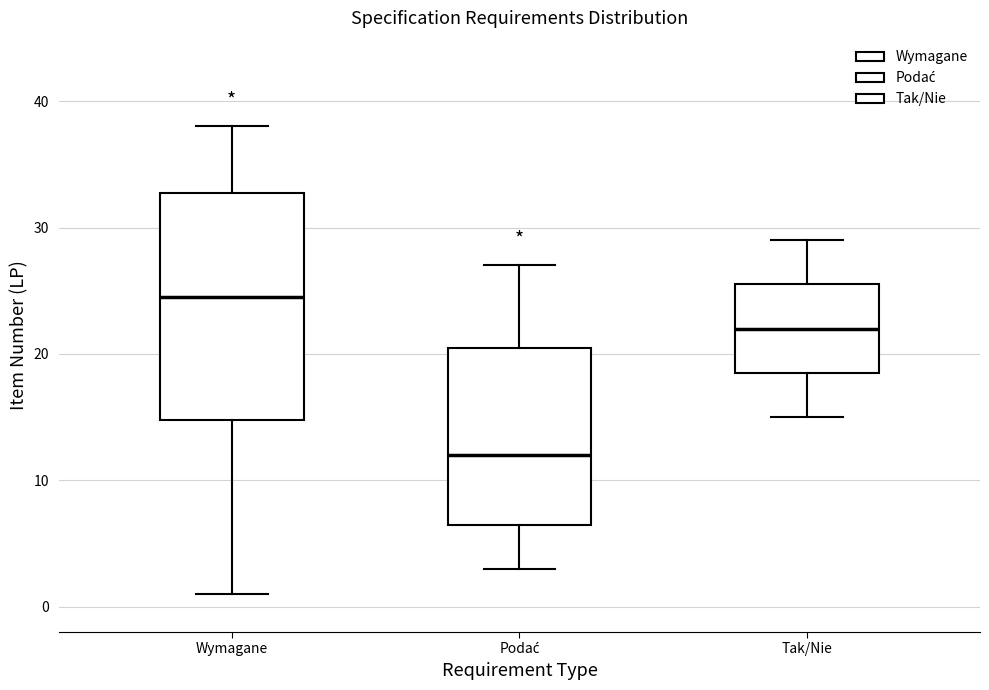

Which box is the tallest, from its lower edge to its upper edge?

Wymagane